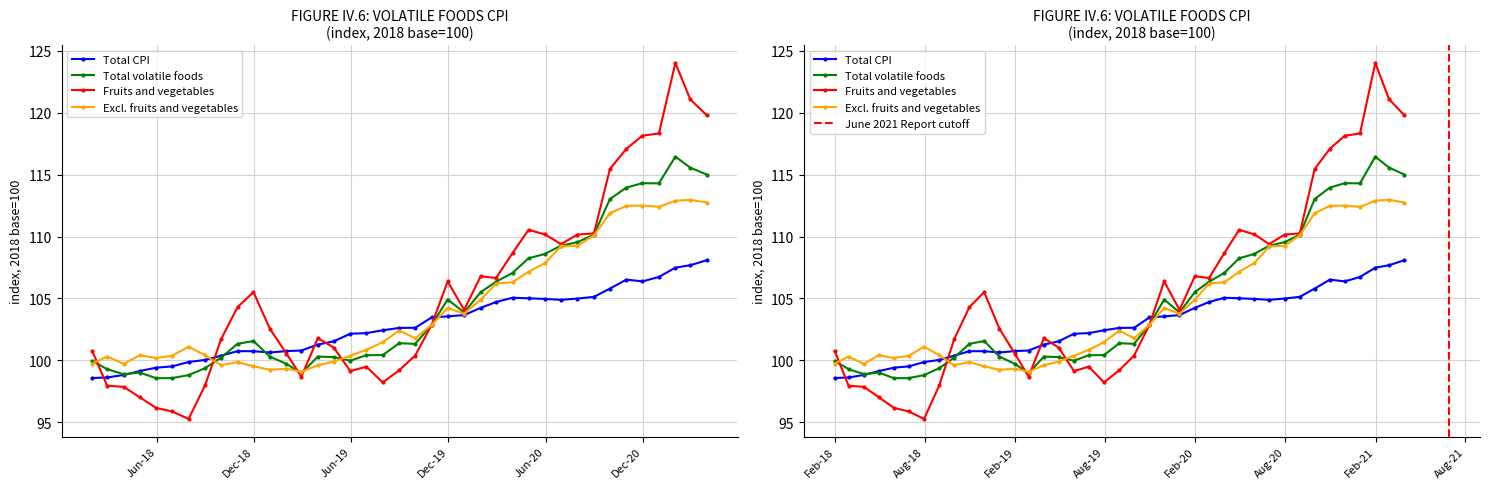

Reading left to right, what are all the values shown in this chart?

Total CPI: 98.6	98.6	98.8	99.1	99.4	99.5	99.9	100.0	100.4	100.7	100.7	100.6	100.7	100.8	101.3	101.5	102.2	102.2	102.4	102.6	102.6	103.5	103.6	103.7	104.2	104.7	105.1	105.0	105.0	104.9	105.0	105.1	105.8	106.5	106.4	106.7	107.5	107.7	108.1
Total volatile foods: 100.0	99.3	98.9	99.0	98.6	98.6	98.8	99.4	100.2	101.3	101.6	100.3	99.7	99.0	100.3	100.3	100.0	100.4	100.4	101.4	101.3	102.9	104.9	103.9	105.5	106.4	107.1	108.2	108.6	109.3	109.5	110.2	113.0	114.0	114.3	114.3	116.5	115.6	115.0
Fruits and vegetables: 100.8	98.0	97.9	97.0	96.2	95.9	95.3	98.0	101.7	104.3	105.5	102.5	100.6	98.7	101.8	101.0	99.1	99.5	98.2	99.2	100.4	102.9	106.4	104.1	106.8	106.7	108.7	110.5	110.2	109.4	110.2	110.3	115.5	117.1	118.1	118.3	124.0	121.1	119.8
Excl. fruits and vegetables: 99.7	100.3	99.7	100.4	100.2	100.4	101.1	100.4	99.6	99.9	99.5	99.2	99.3	99.1	99.6	99.9	100.4	100.9	101.5	102.4	101.8	102.9	104.2	103.8	104.9	106.2	106.3	107.2	107.9	109.2	109.3	110.1	111.9	112.5	112.5	112.4	112.9	113.0	112.8